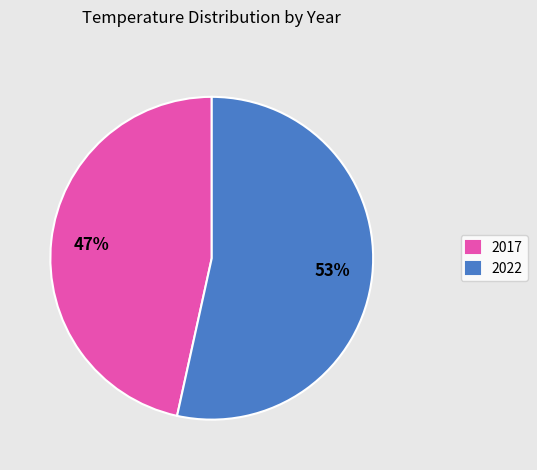

Which category has the smallest portion of the pie?

2017